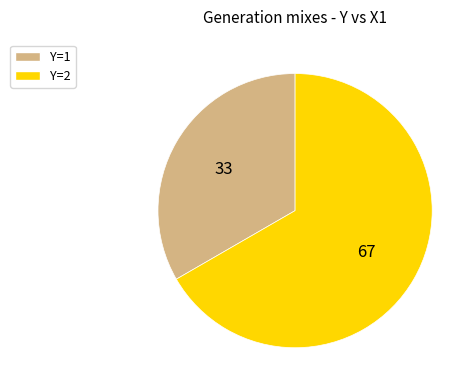

Is there a majority slice in this chart?

Yes